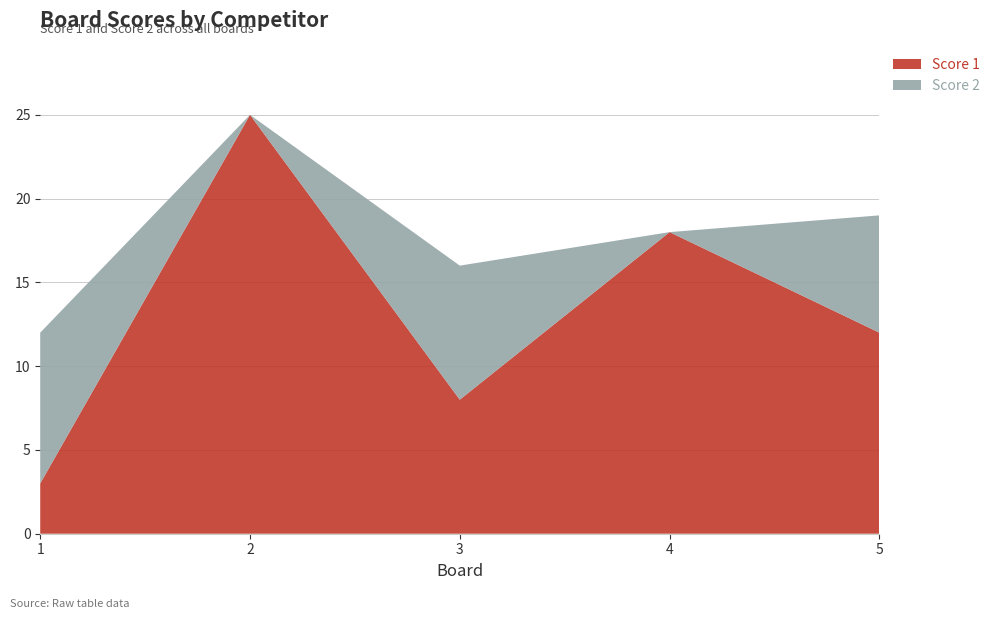

Reading right to left, what are all the values shown in this chart?

Score 1: 12	18	8	25	3
Score 2: 7	0	8	0	9